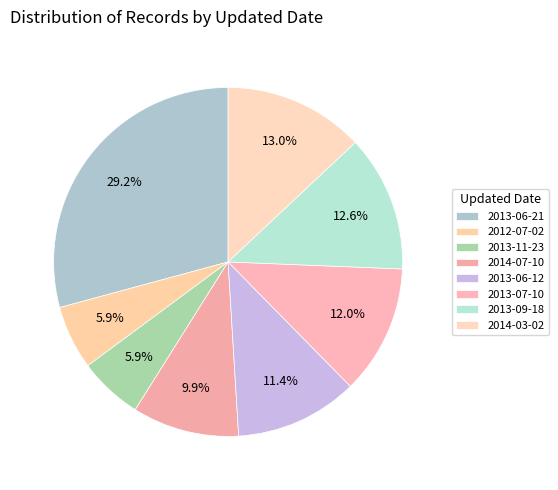

To the nearest percent, what portion does 2014-03-02 represent?

13%